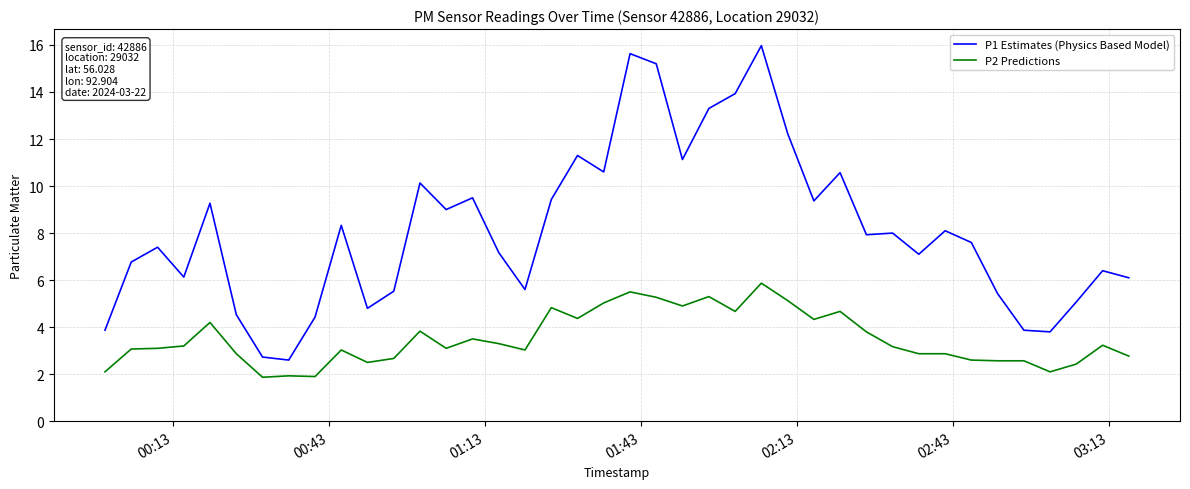

Rank the series by their average value, from lowest to highest.

P2 Predictions, P1 Estimates (Physics Based Model)